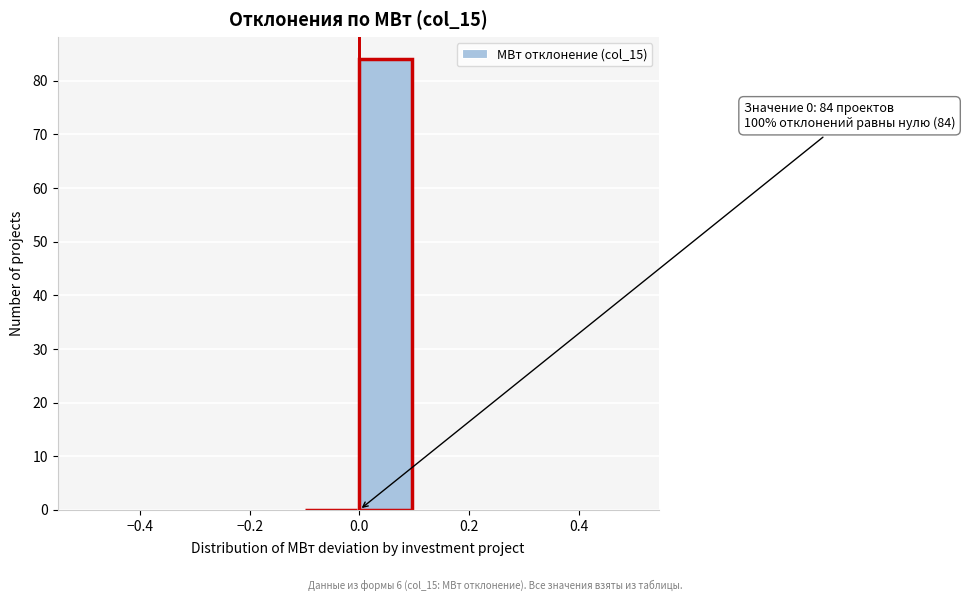

Which range on the x-axis has the tallest bar?

0.0 to 0.1